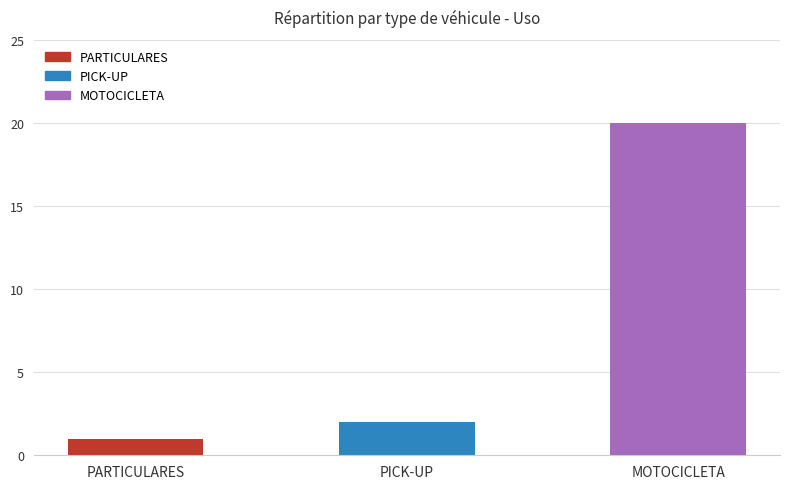

What is the ratio of the value at PICK-UP to the value at MOTOCICLETA?

0.1